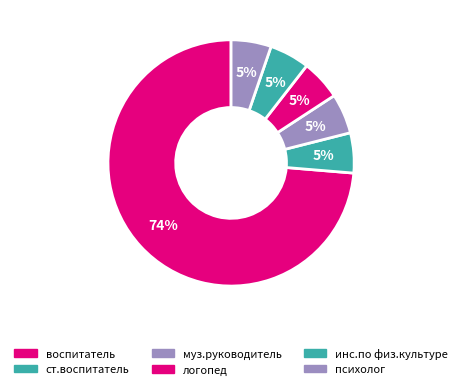

How many slices are in this pie chart?

6